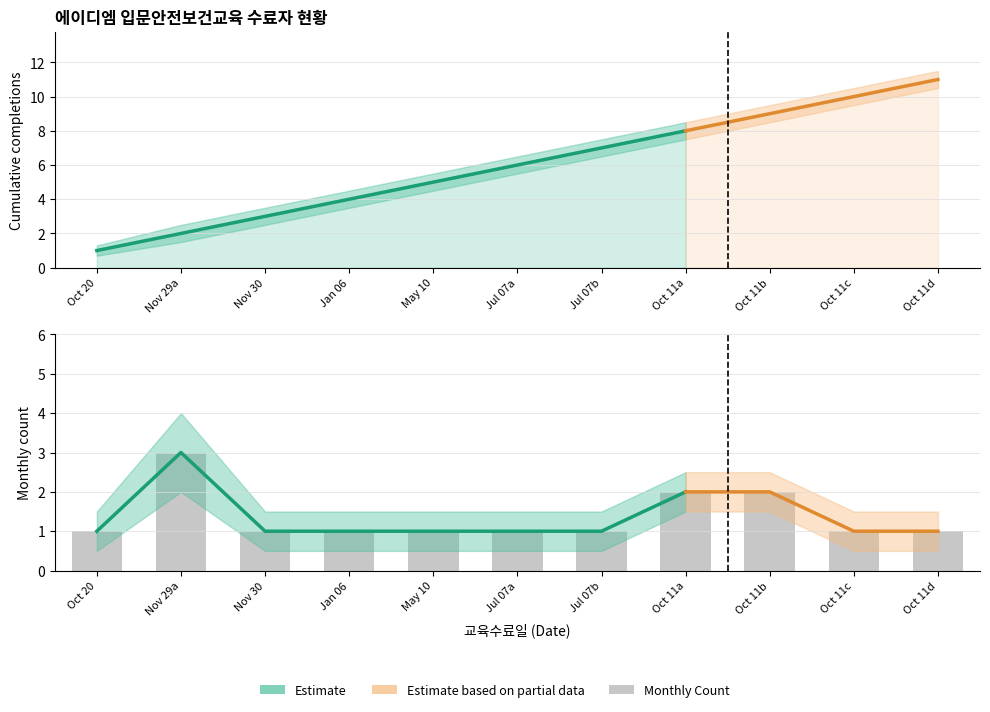

List the labels in order of value, smallest first.

Oct 20, Nov 30, Jan 06, May 10, Jul 07a, Jul 07b, Oct 11c, Oct 11d, Oct 11a, Oct 11b, Nov 29a